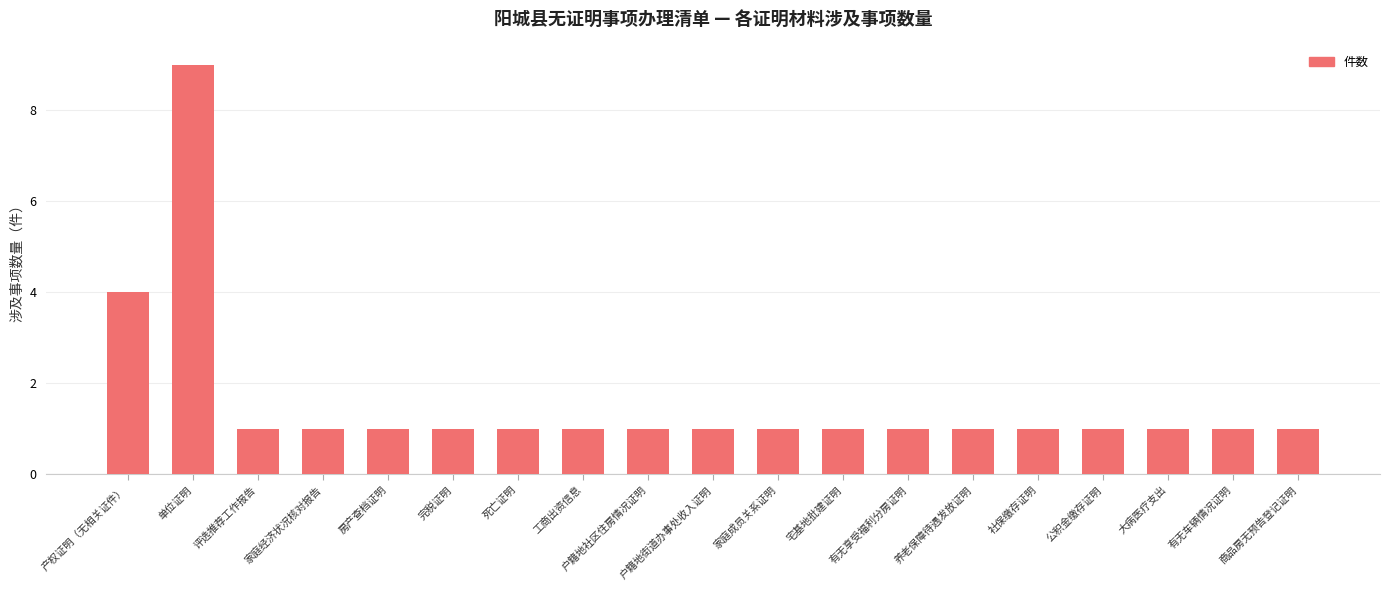

What is the label of the 10th bar from the right?

户籍地街道办事处收入证明